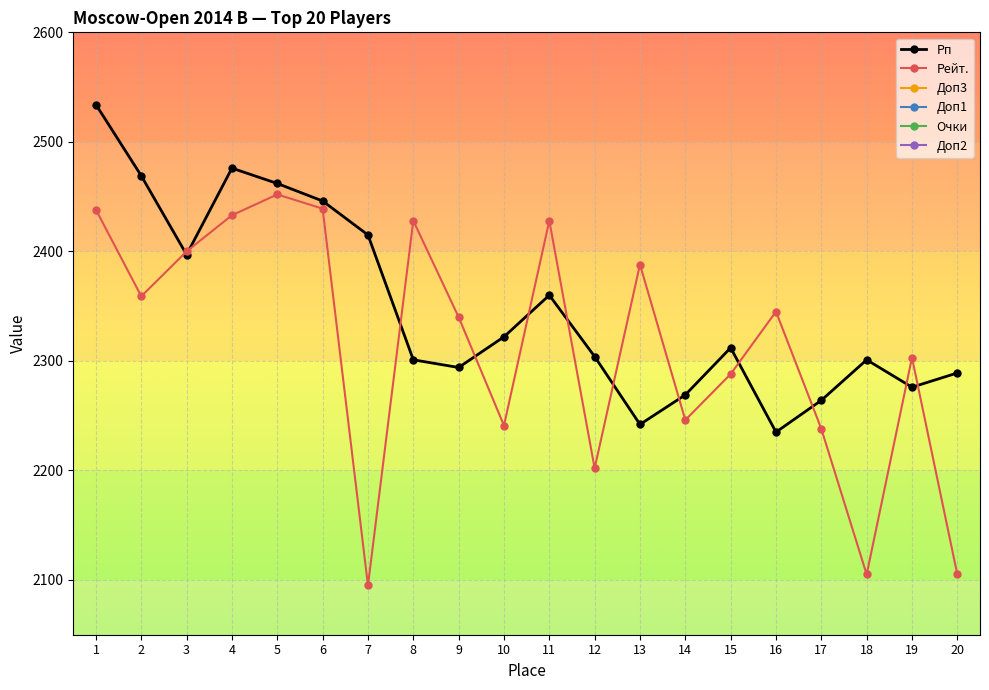

True or false: Очки and Рп cross at least once.

False